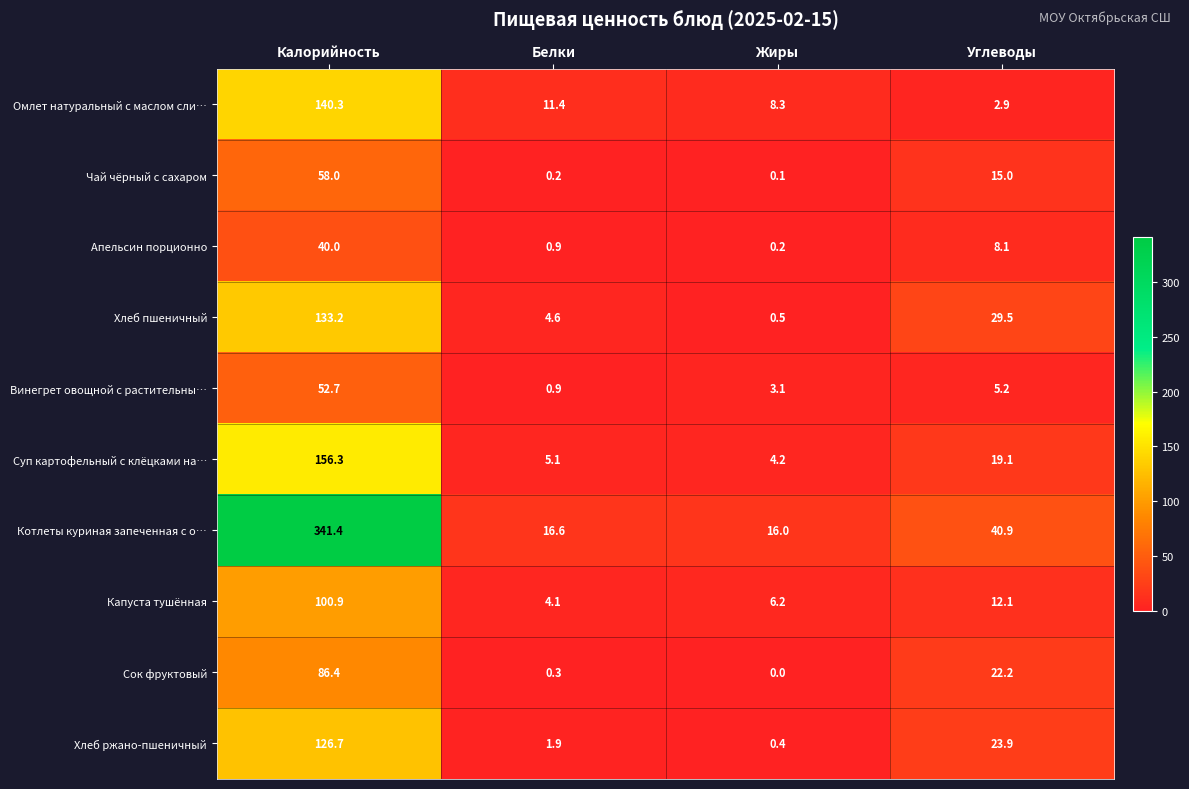

List the series in order of their peak value, highest first.

Котлеты куриная запеченная с о…, Суп картофельный с клёцками на…, Омлет натуральный с маслом сли…, Хлеб пшеничный, Хлеб ржано-пшеничный, Капуста тушённая, Сок фруктовый, Чай чёрный с сахаром, Винегрет овощной с растительны…, Апельсин порционно